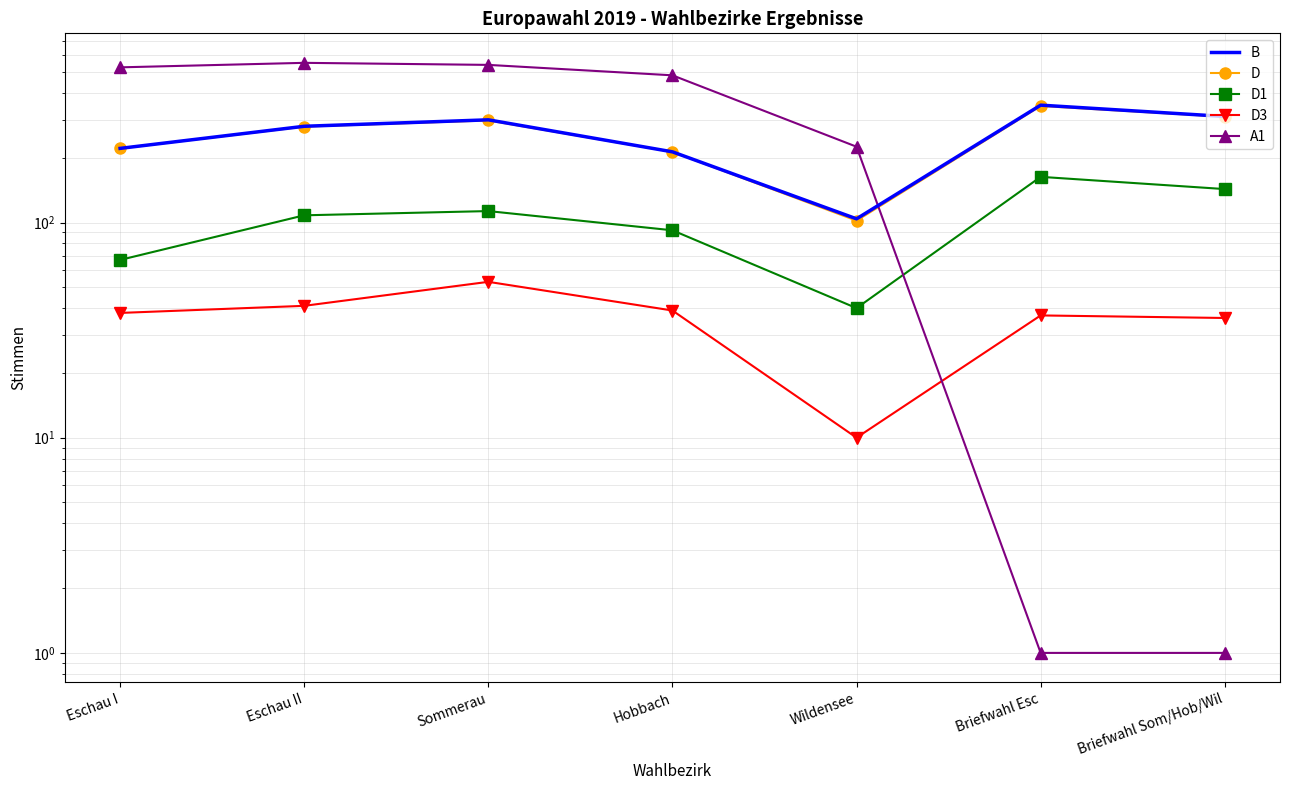

Is it true that A1 equals 225 at Wildensee?

True